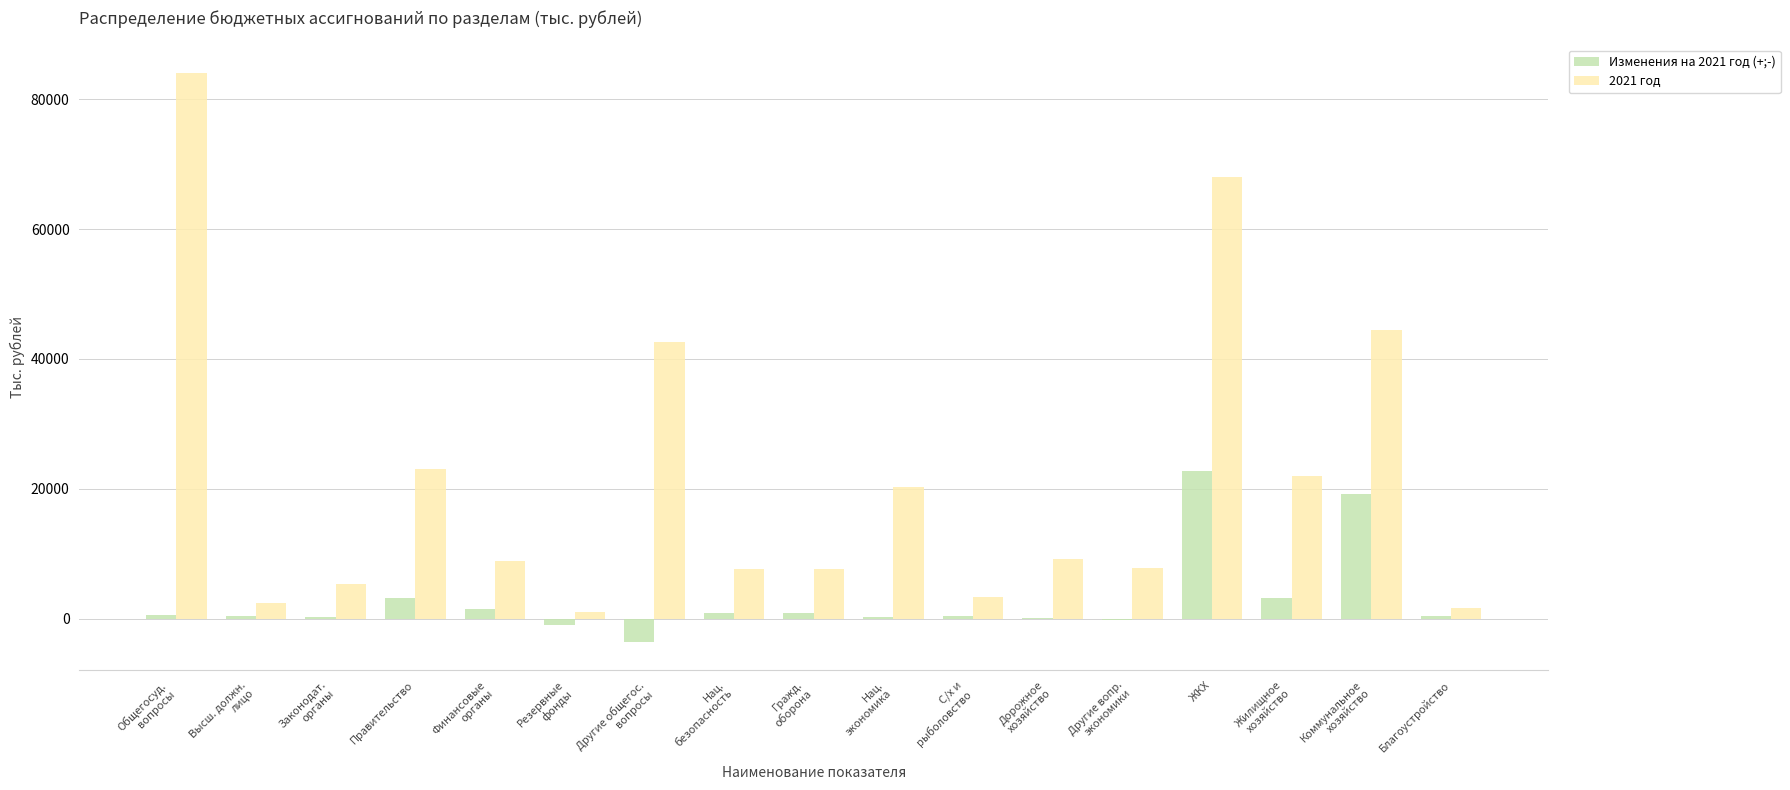

Which series has the largest total across all categories?

2021 год